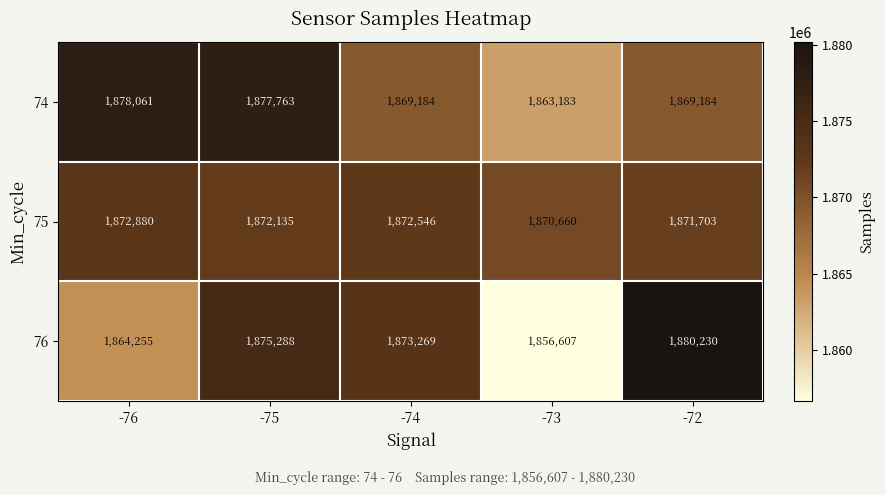

Rank the series by their maximum value, from lowest to highest.

75, 74, 76